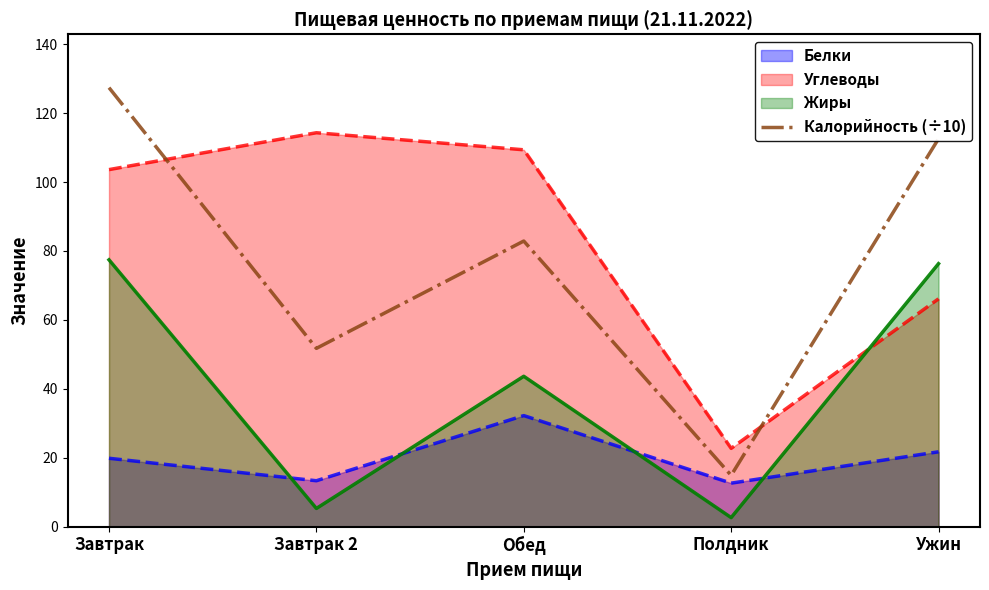

Reading left to right, extract all data points from this chart.

Завтрак=127.4	Завтрак 2=51.7	Обед=82.9	Полдник=14.9	Ужин=112.6